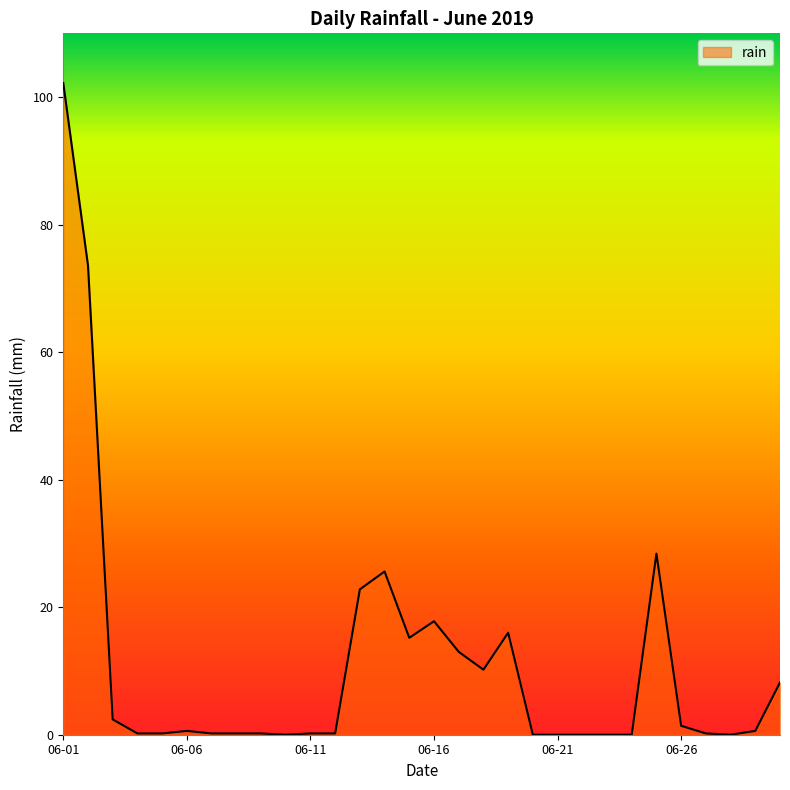

What is the maximum value shown in the chart?

102.2